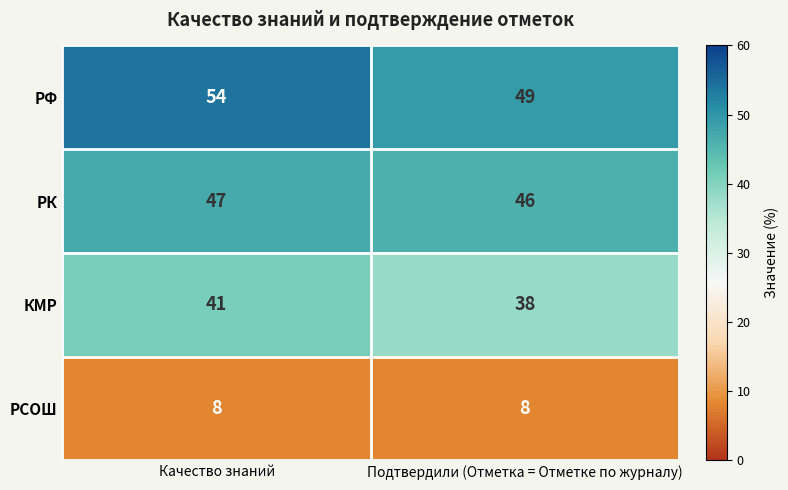

Read the РК value at Качество знаний.

47